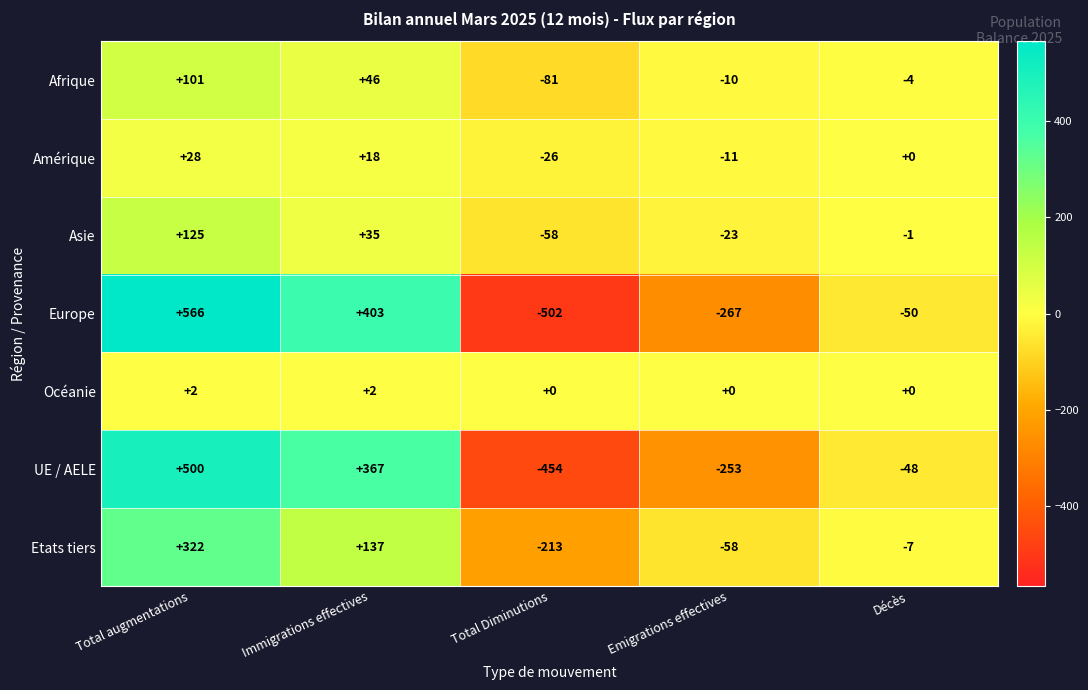

Which series changed the most between Emigrations effectives and Décès?

Europe